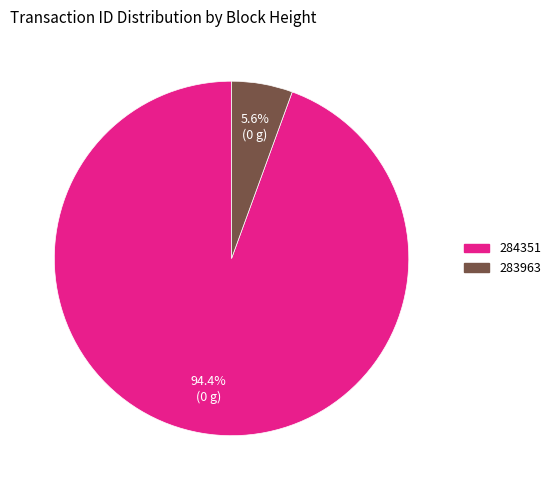

To the nearest percent, what is the combined percentage of 283963 and 284351?

100%